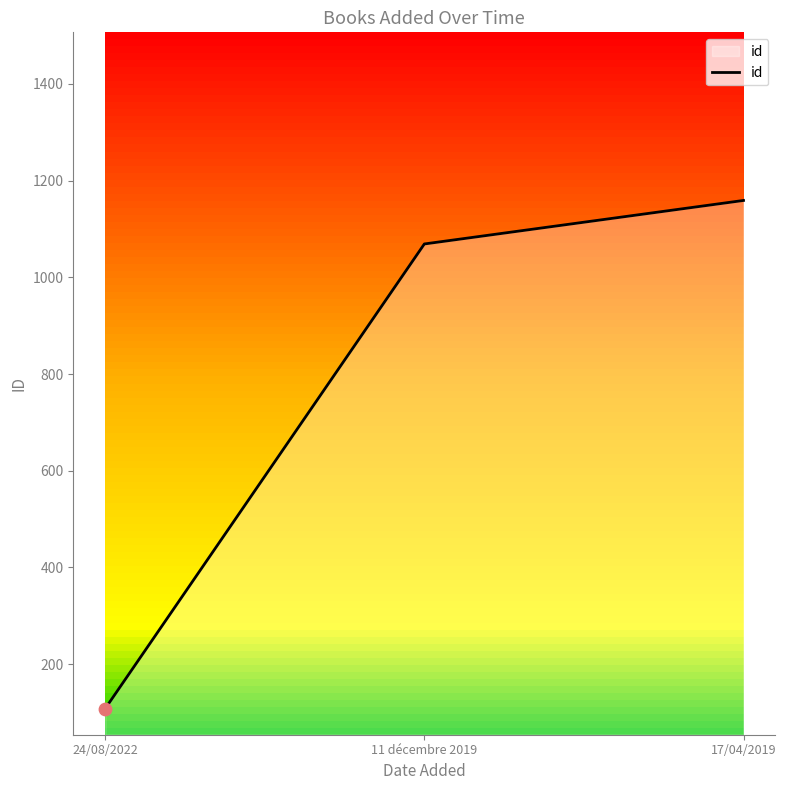

Approximately how many times larger is the value at 24/08/2022 compared to 17/04/2019?

0.1